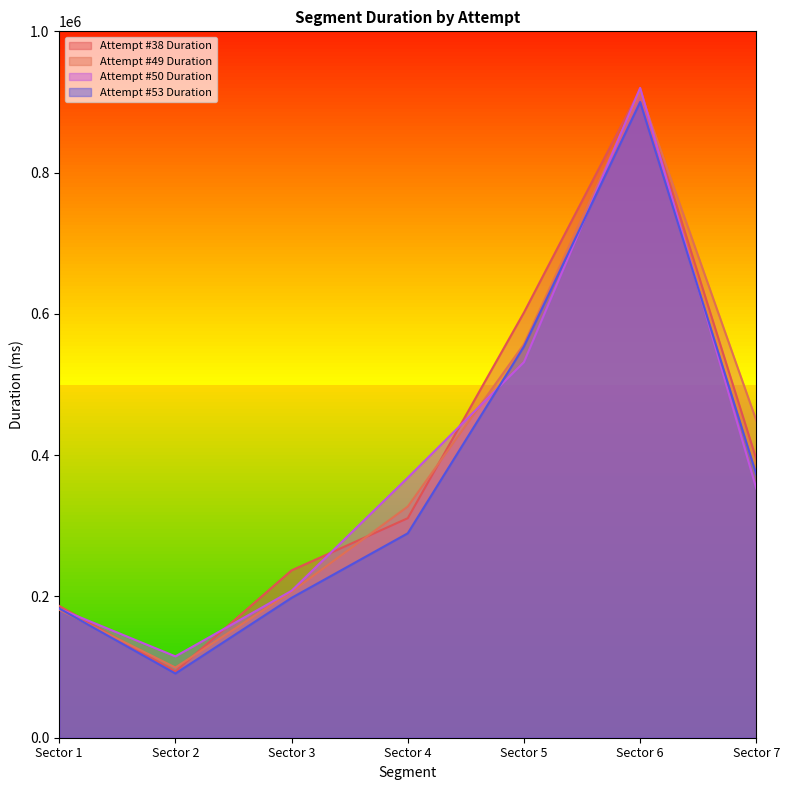

True or false: Attempt #50 Duration has a value of 212069 at Sector 5.

False